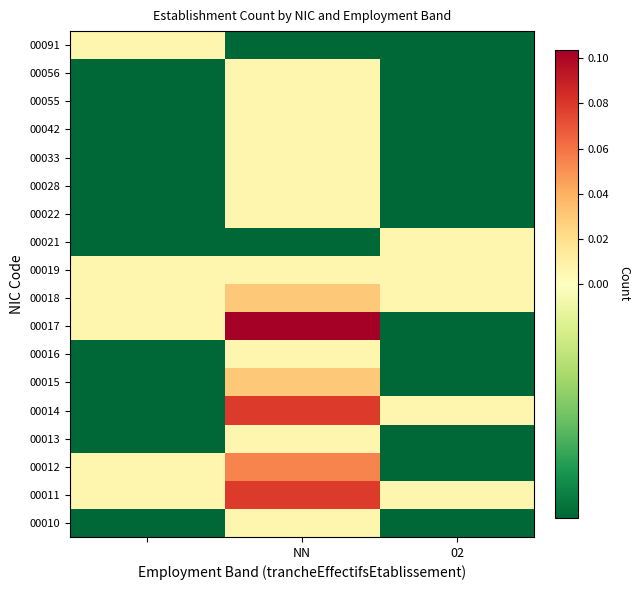

Reading left to right, list all the values displayed in this chart.

00010: -0.0	0.0	-0.0
00011: 0.0	0.1	0.0
00012: 0.0	0.1	-0.0
00013: -0.0	0.0	-0.0
00014: -0.0	0.1	0.0
00015: -0.0	0.0	-0.0
00016: -0.0	0.0	-0.0
00017: 0.0	0.1	-0.0
00018: 0.0	0.0	0.0
00019: 0.0	0.0	0.0
00021: -0.0	-0.0	0.0
00022: -0.0	0.0	-0.0
00028: -0.0	0.0	-0.0
00033: -0.0	0.0	-0.0
00042: -0.0	0.0	-0.0
00055: -0.0	0.0	-0.0
00056: -0.0	0.0	-0.0
00091: 0.0	-0.0	-0.0